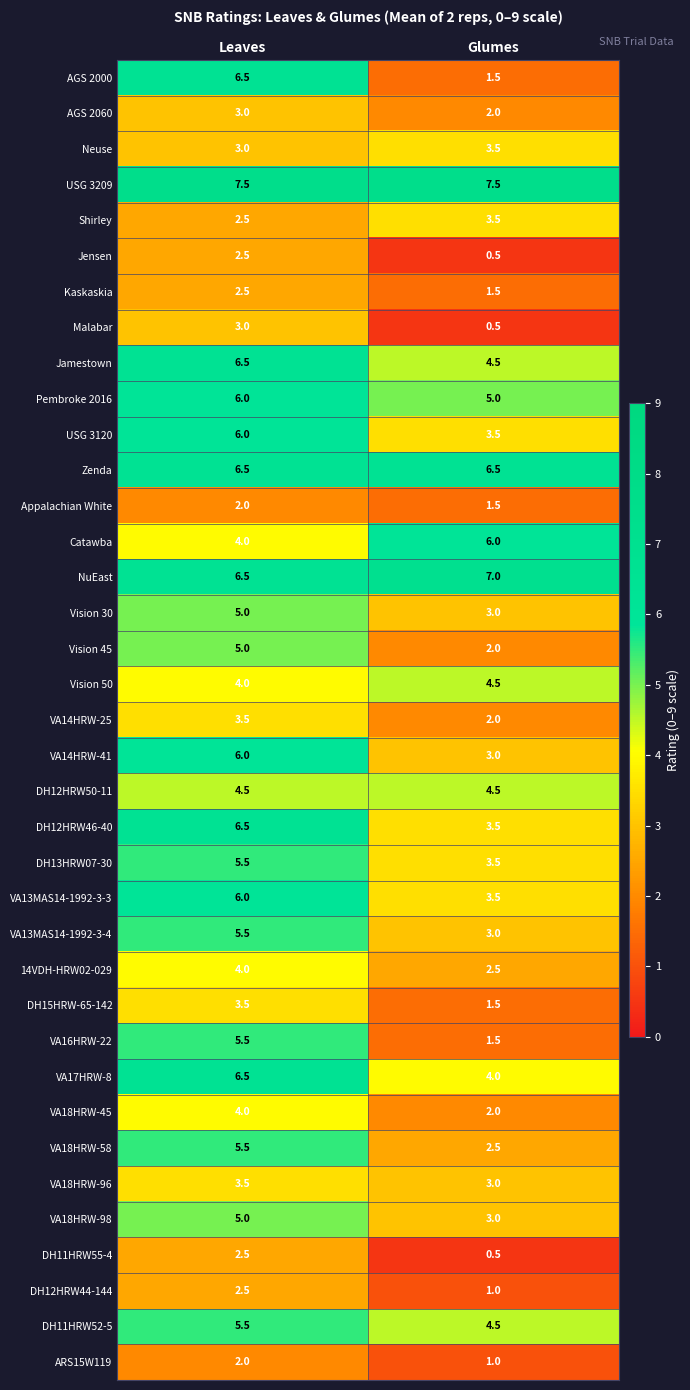

Where does the DH11HRW55-4 series first go above 2?

Leaves